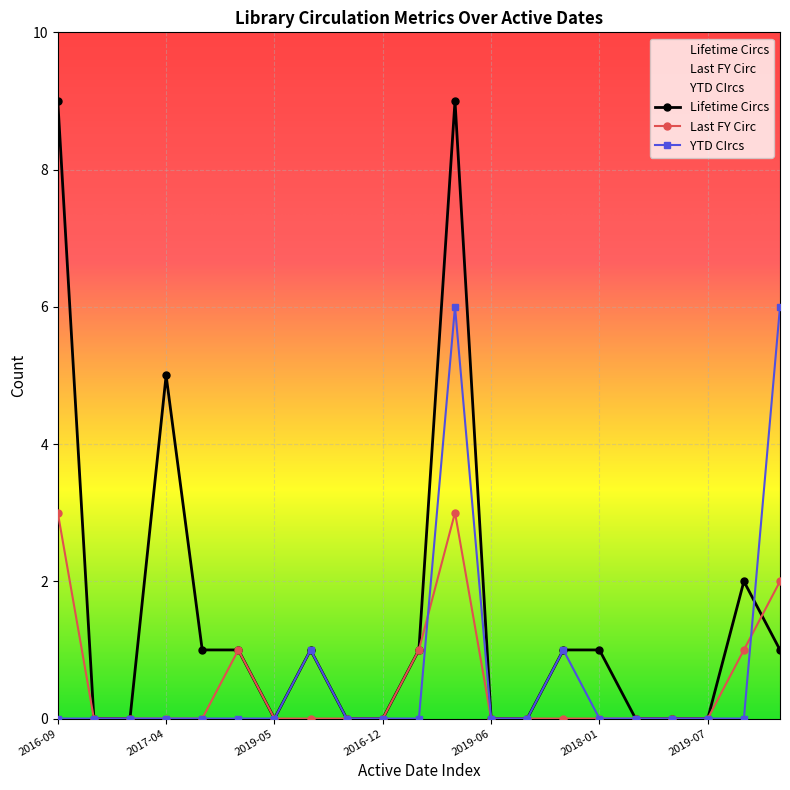

Where is the first local maximum for Lifetime Circs?

2017-04